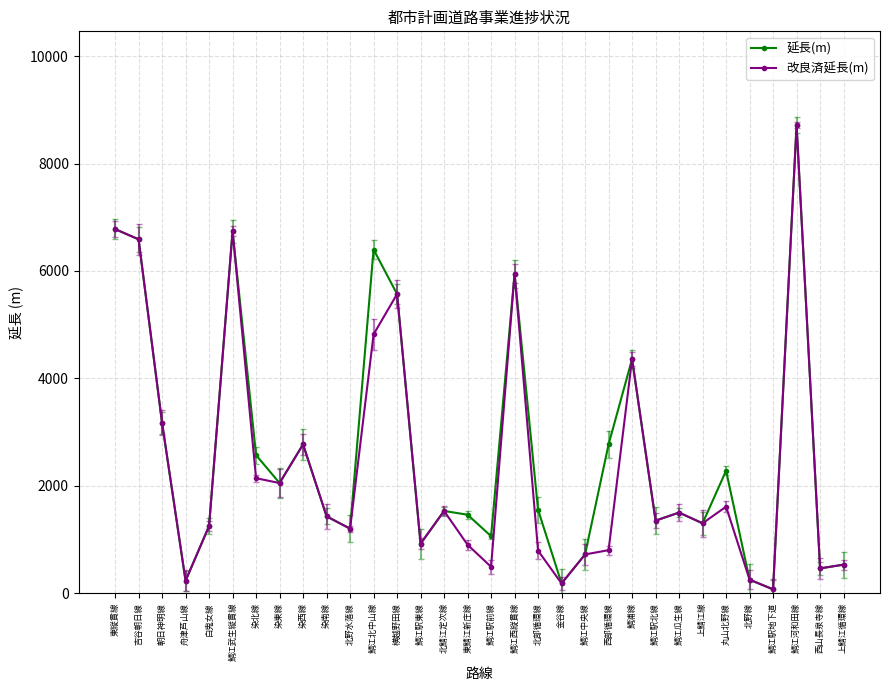

Which series has the largest total across all categories?

延長(m)